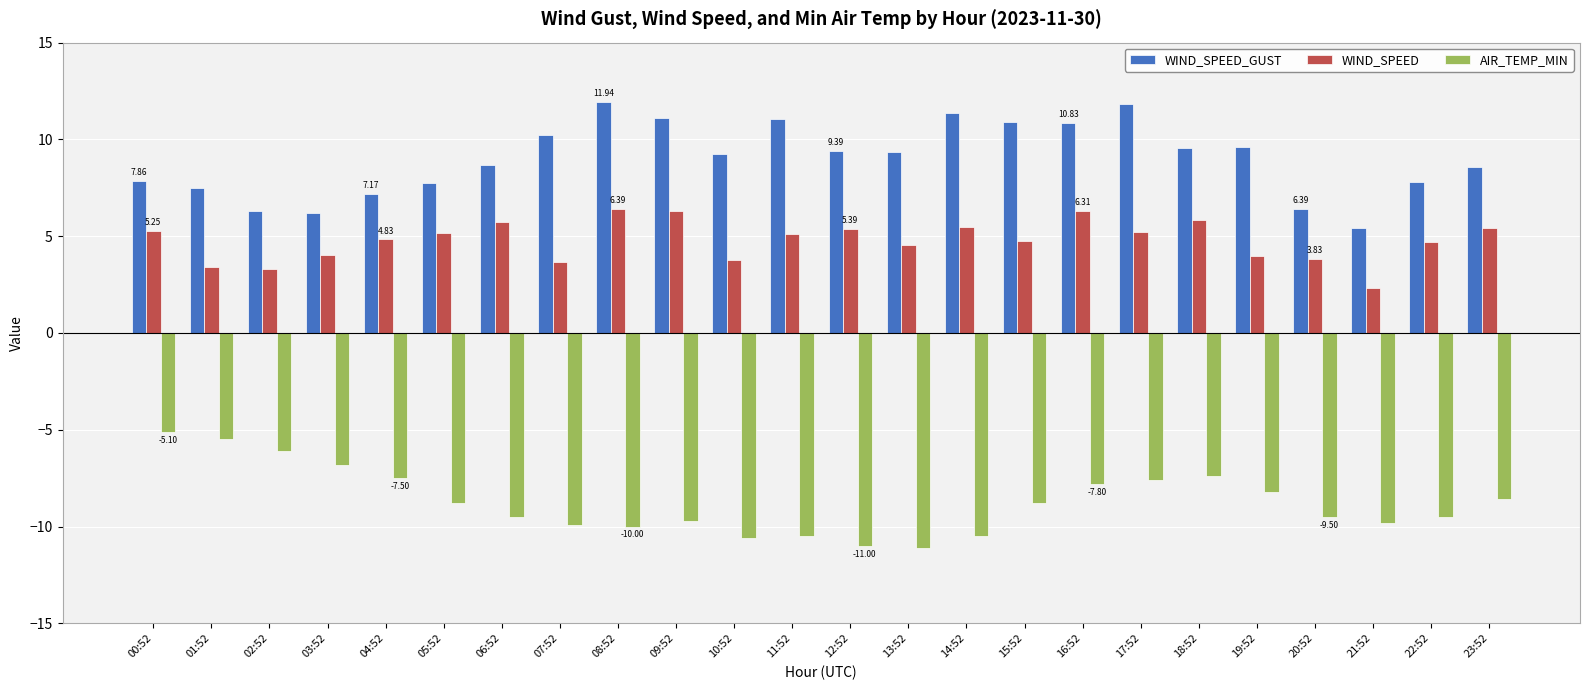

What is the label of the 11th bar from the left?

10:52